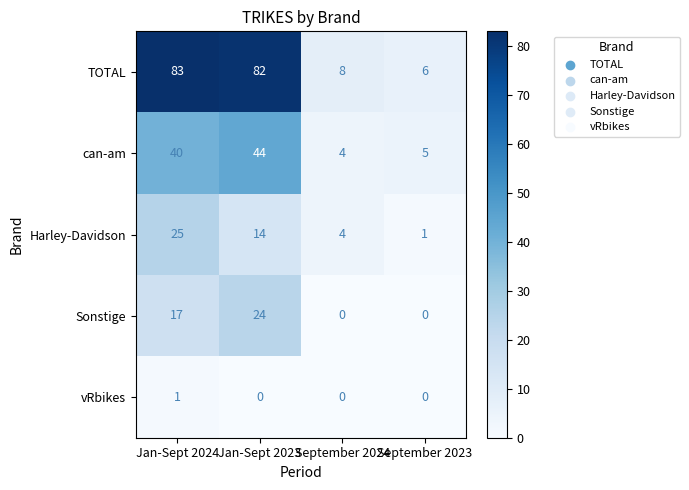

What is the minimum value for can-am?

4